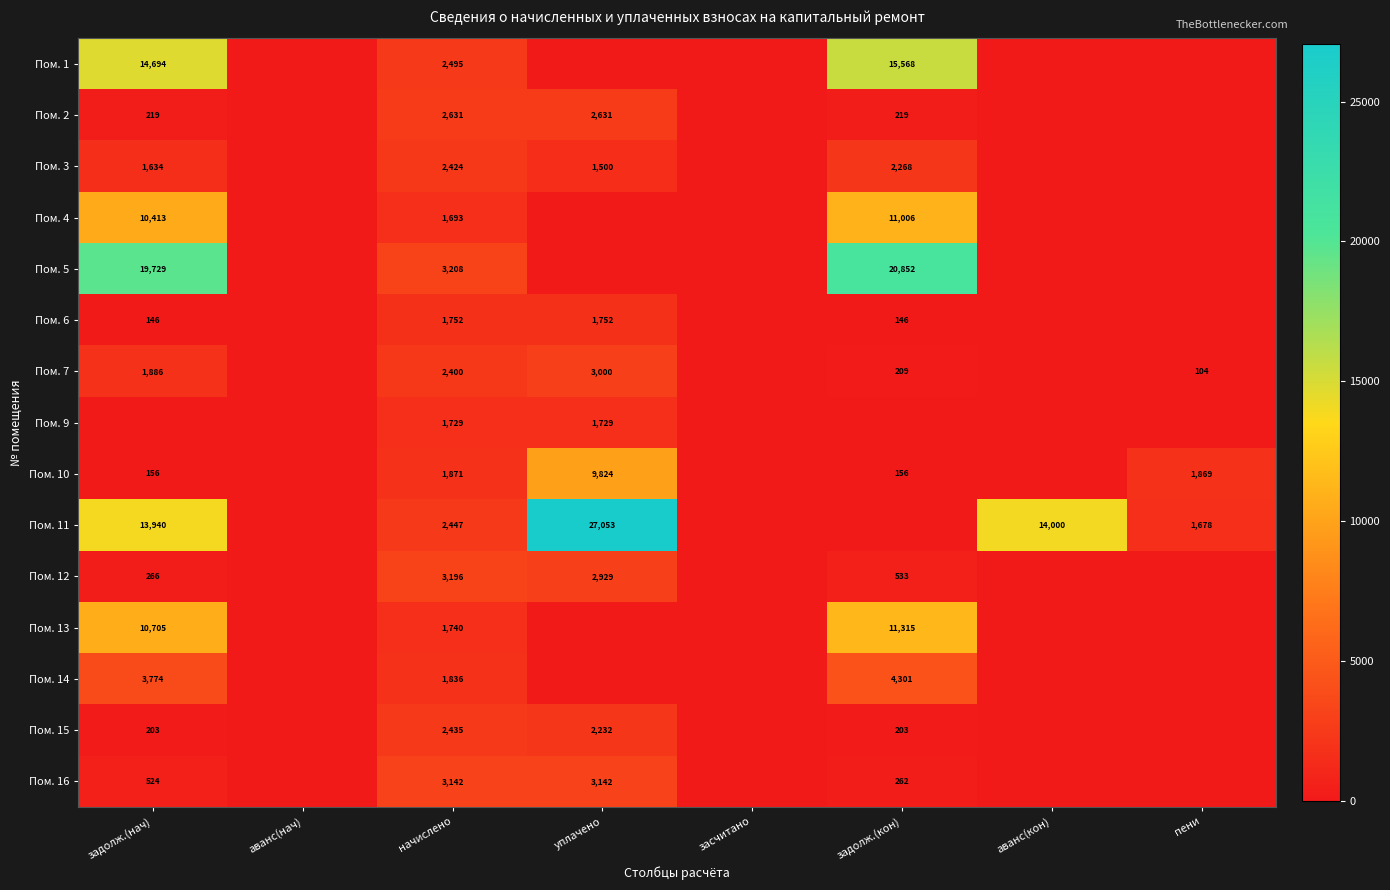

The value of Пом. 6 at задолж.(нач) is 246.8. True or false?

False